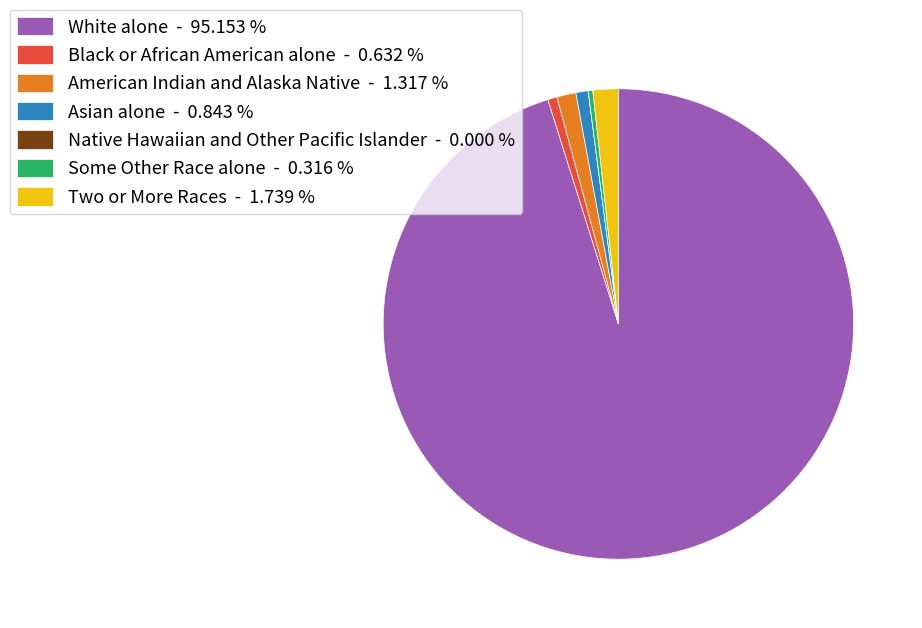

Do Asian alone and White alone together represent more than half of the pie?

Yes